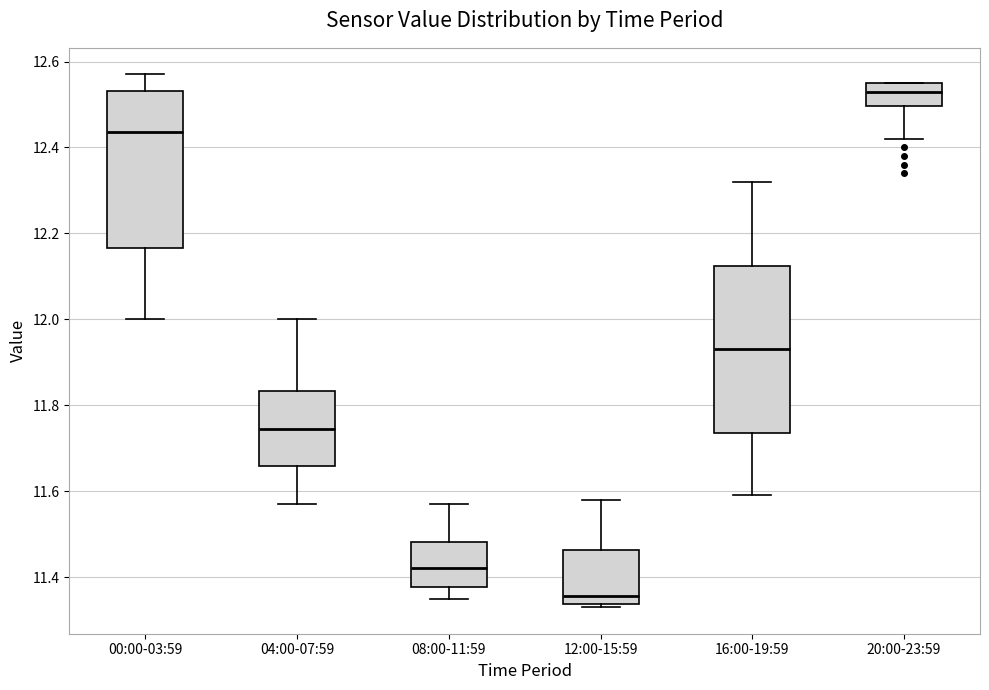

Which box's median line is the lowest?

12:00-15:59